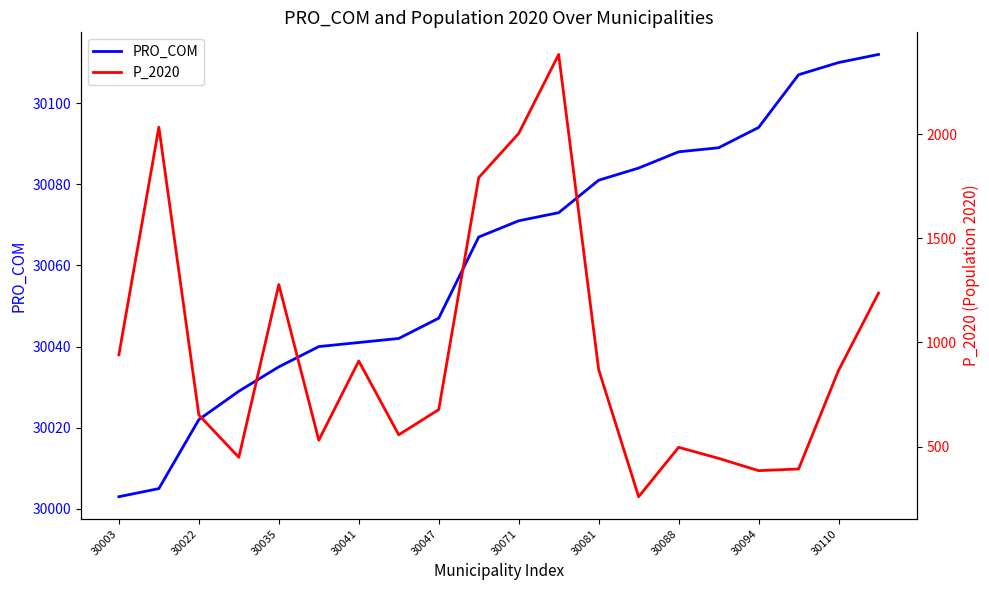

What is the value of the PRO_COM point at the 10th from the left?

30067